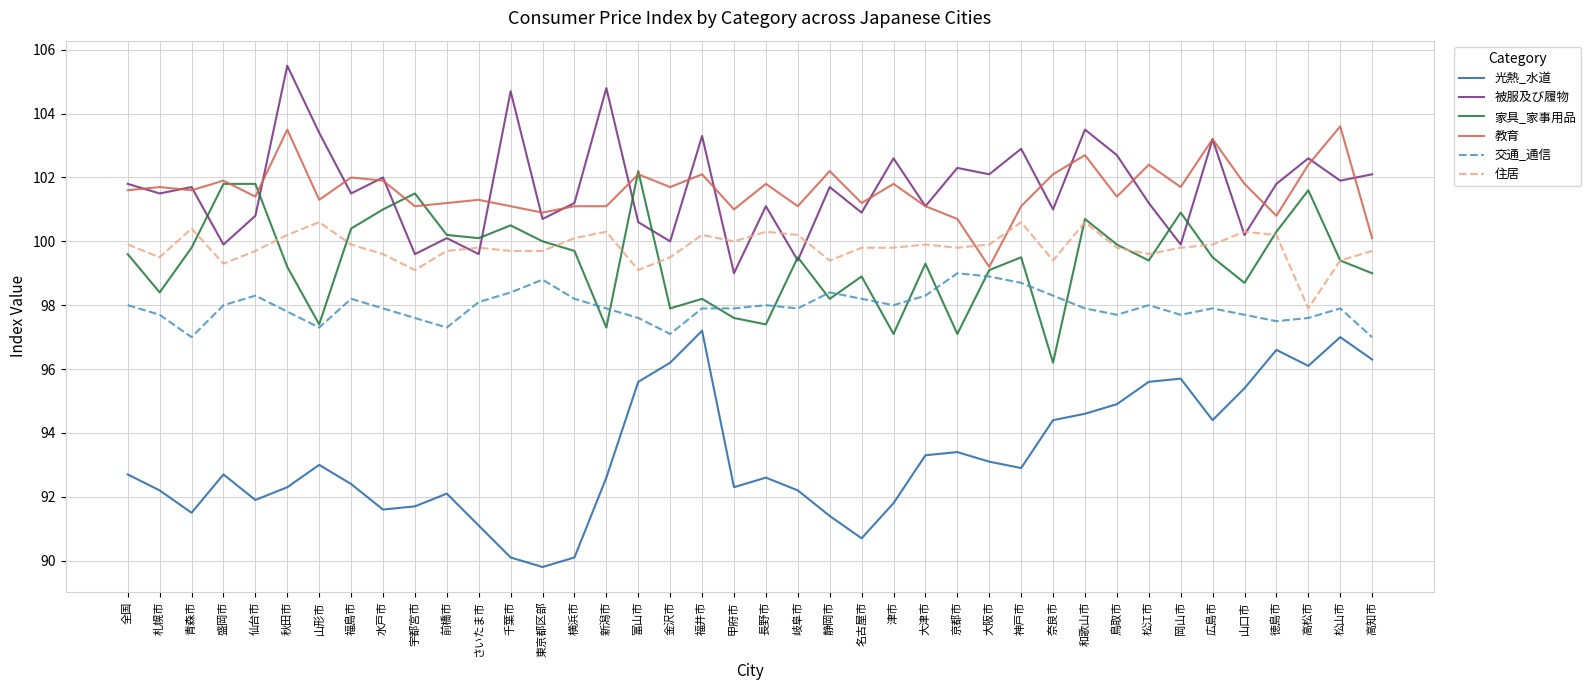

At which category does 住居 reach its first local valley?

札幌市